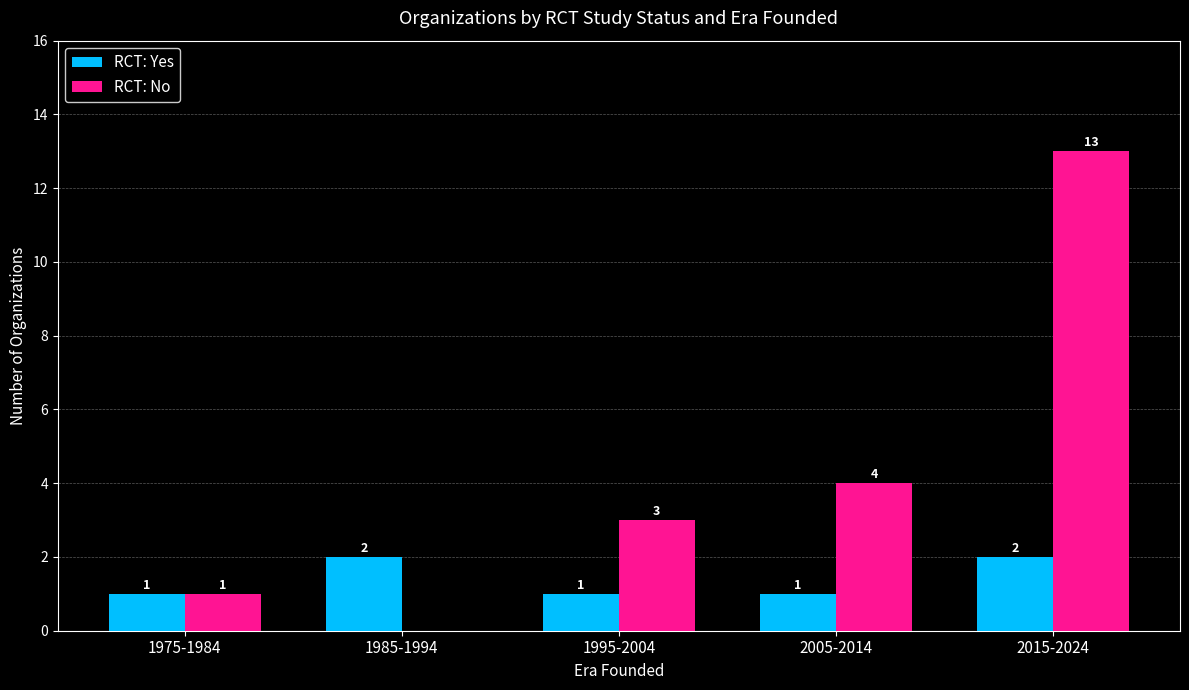

Which series has the largest total across all categories?

RCT: No